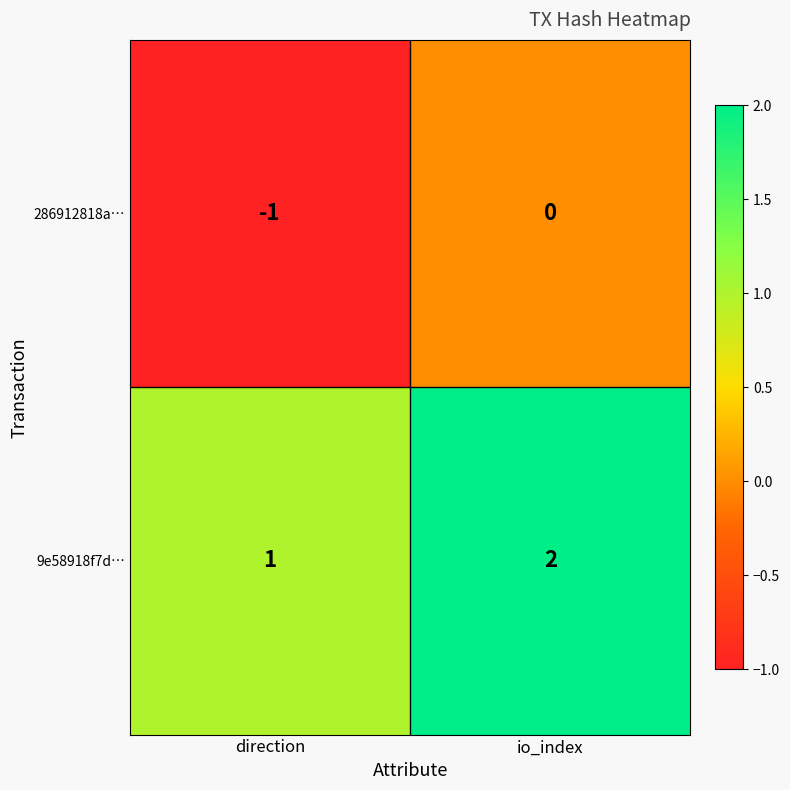

Rank the series at io_index from lowest to highest value.

286912818a…, 9e58918f7d…